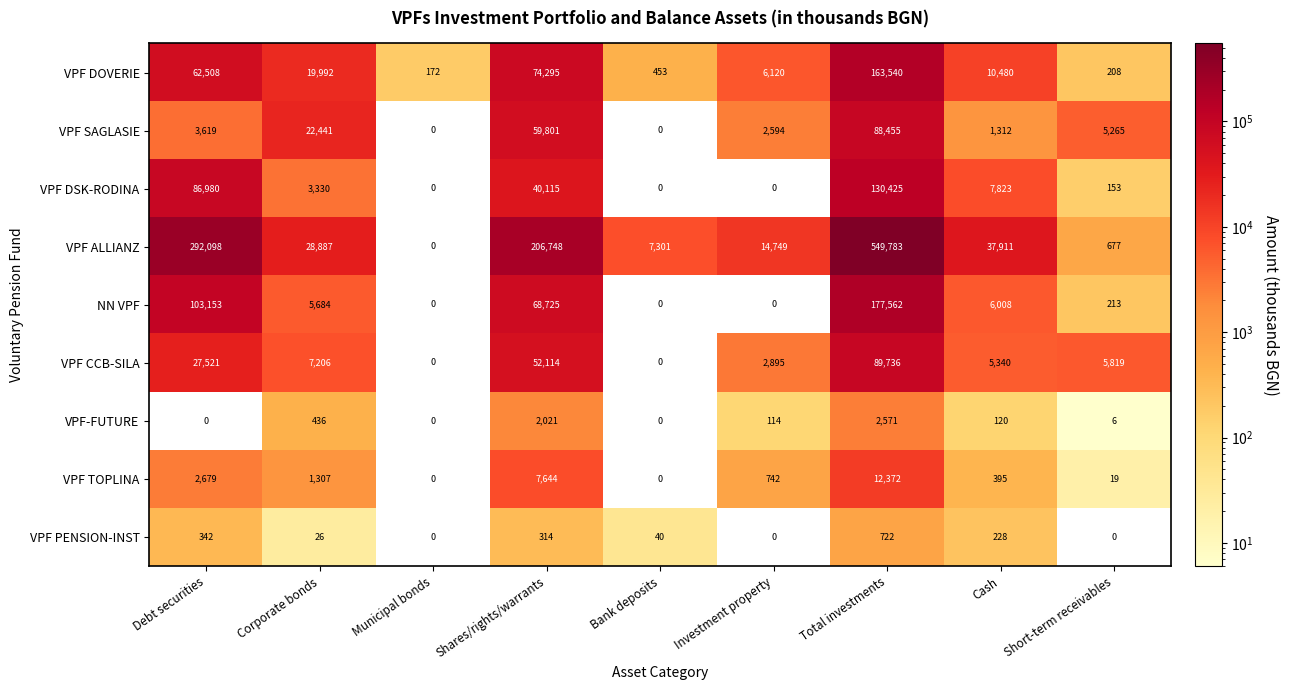

Which category has the highest value across all series?

Total investments